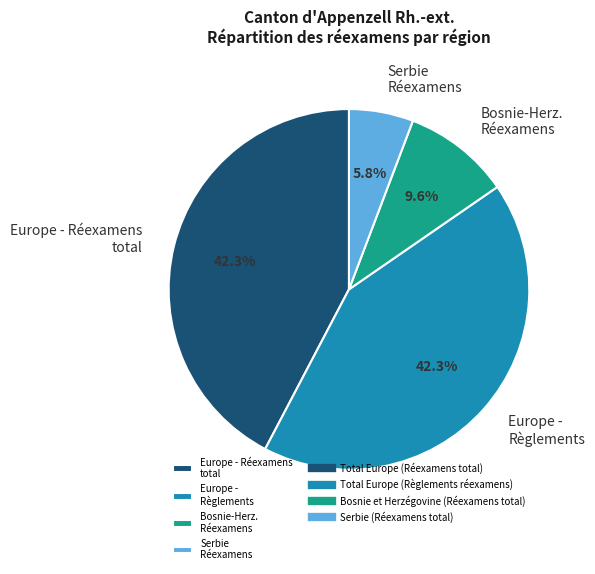

Which slice is the smallest?

Serbie Réexamens